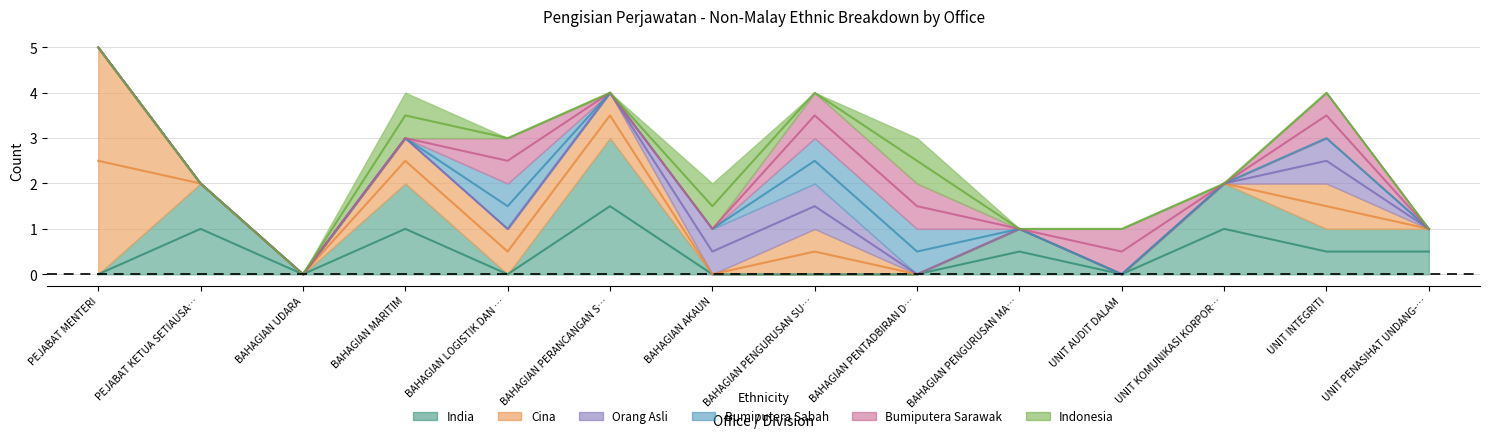

What are all the series names shown in the legend?

India, Cina, Orang Asli, Bumiputera Sabah, Bumiputera Sarawak, Indonesia